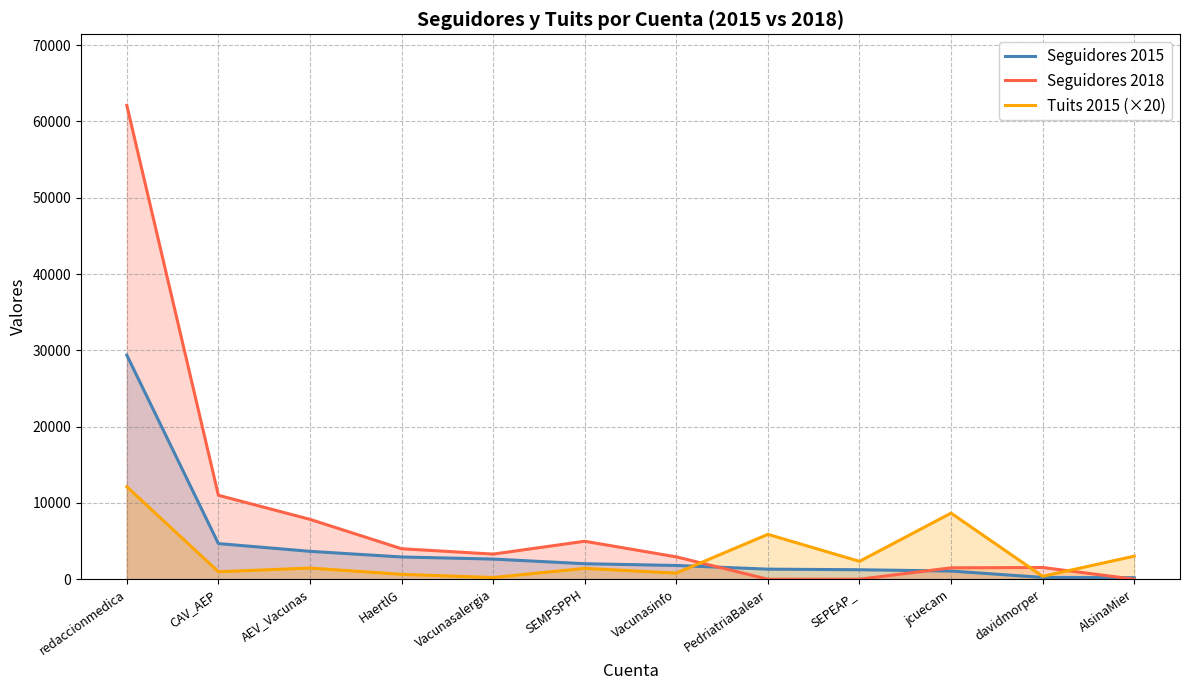

What is the label of the 7th point from the right?

SEMPSPPH